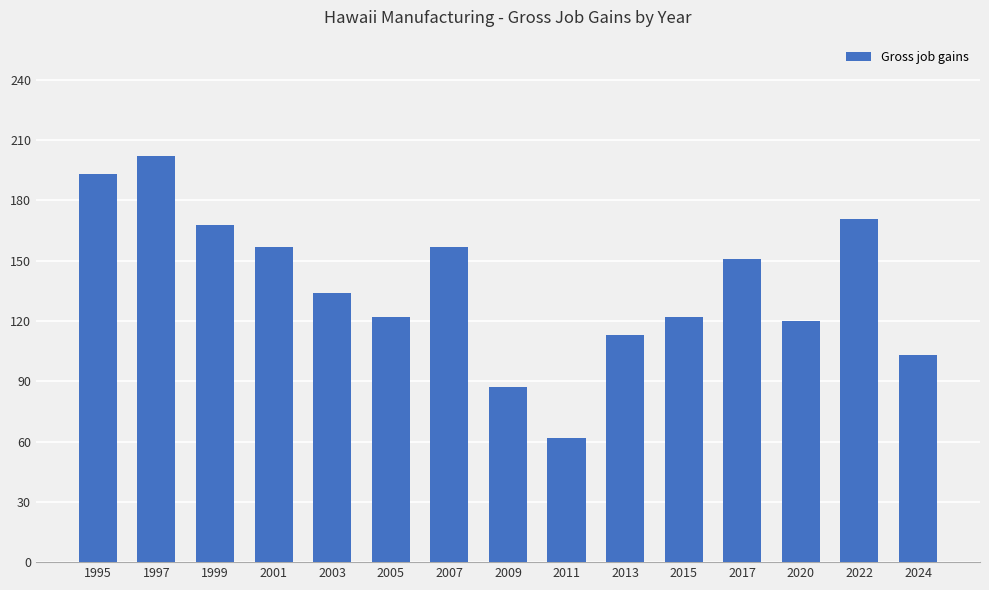

What is the sum of the values at 2013 and 2009?

200